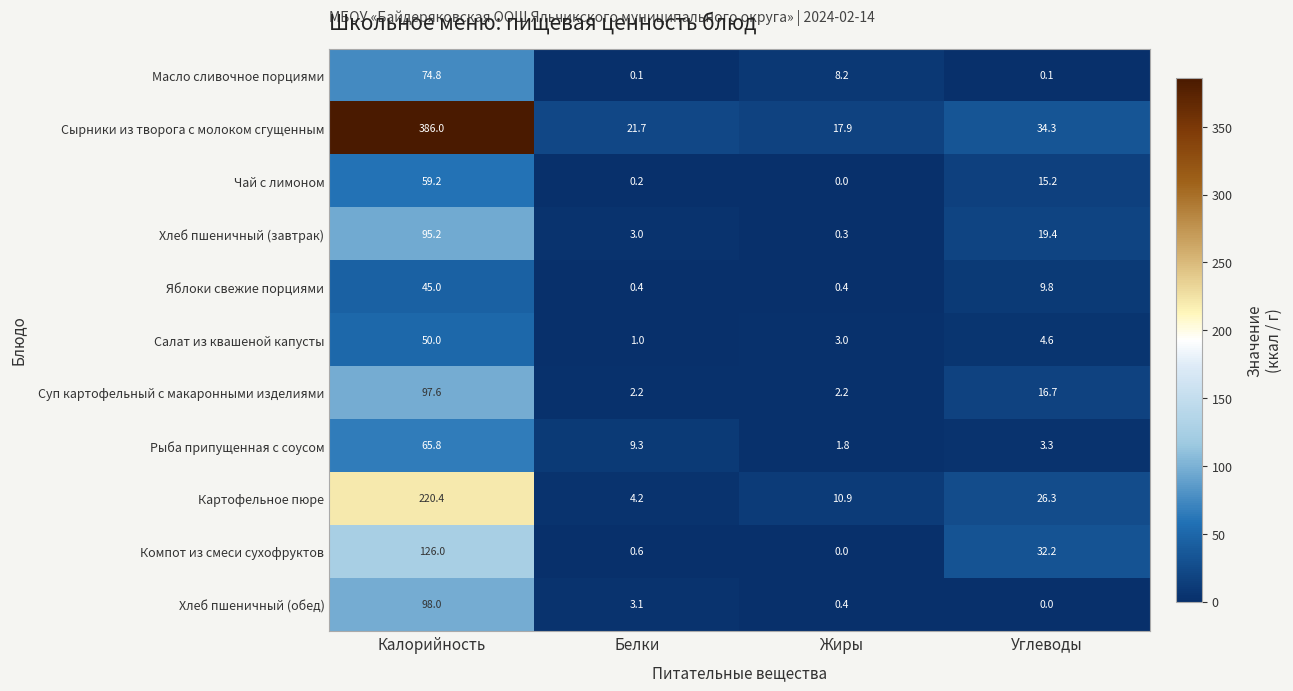

At how many categories does at least one series exceed 281?

1